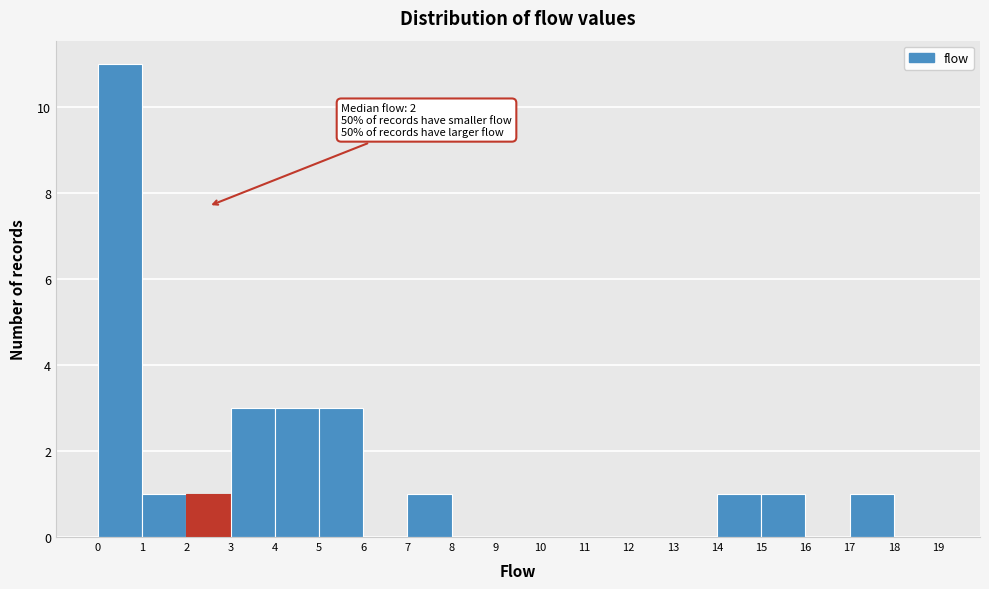

Which range on the x-axis has the tallest bar?

0 to 1